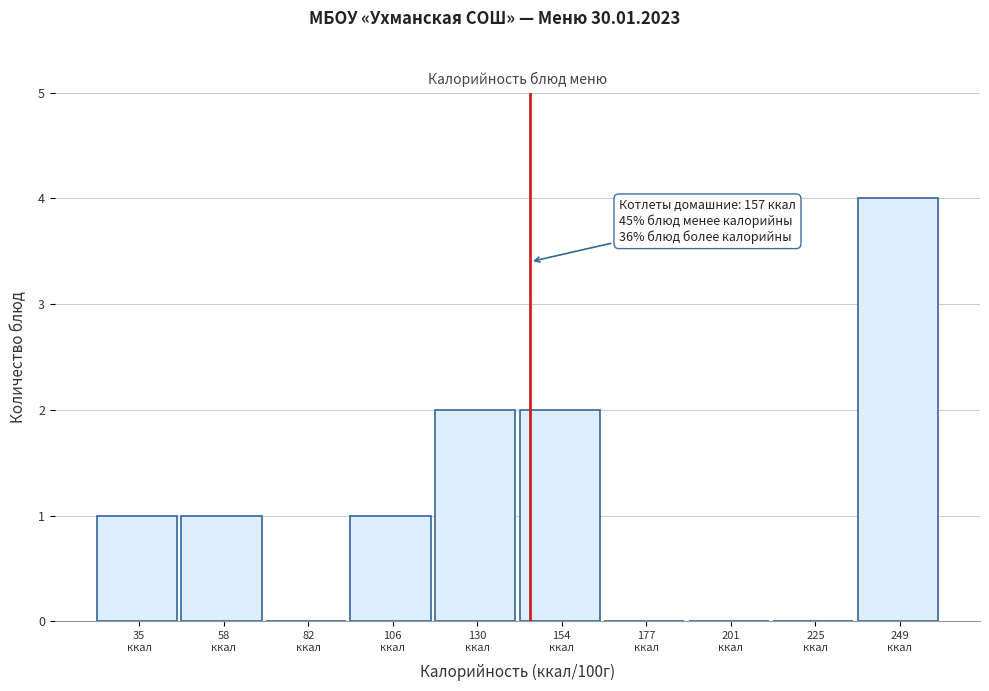

What is the greatest value displayed?

4